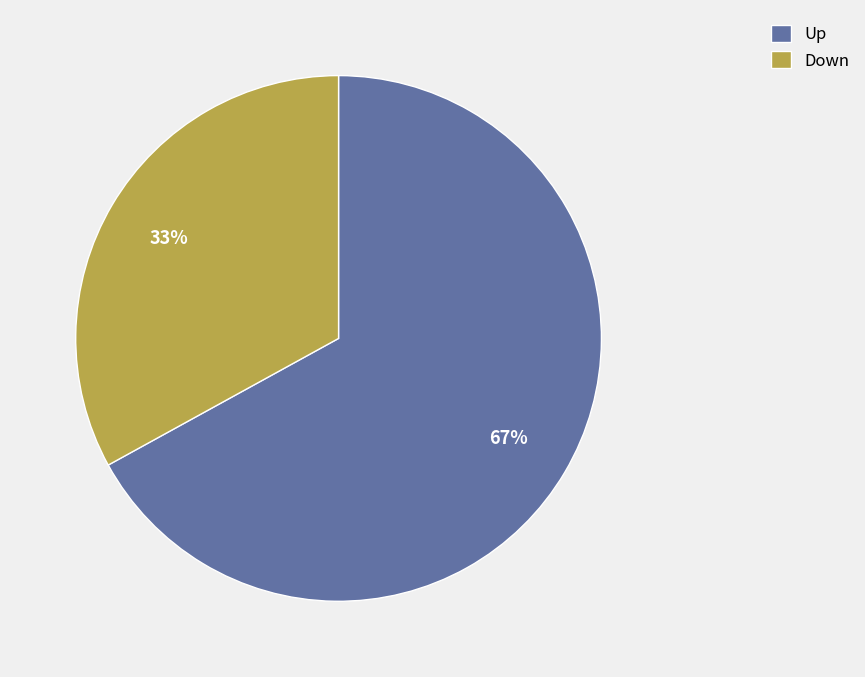

True or false: Down accounts for 19% of the total.

False